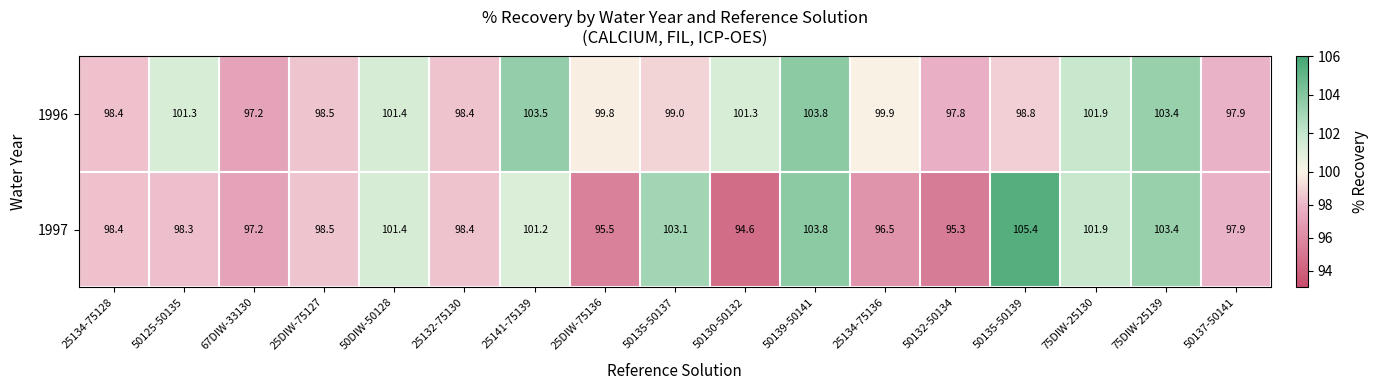

Where is 1996 nearest to the value 100?

25134-75136